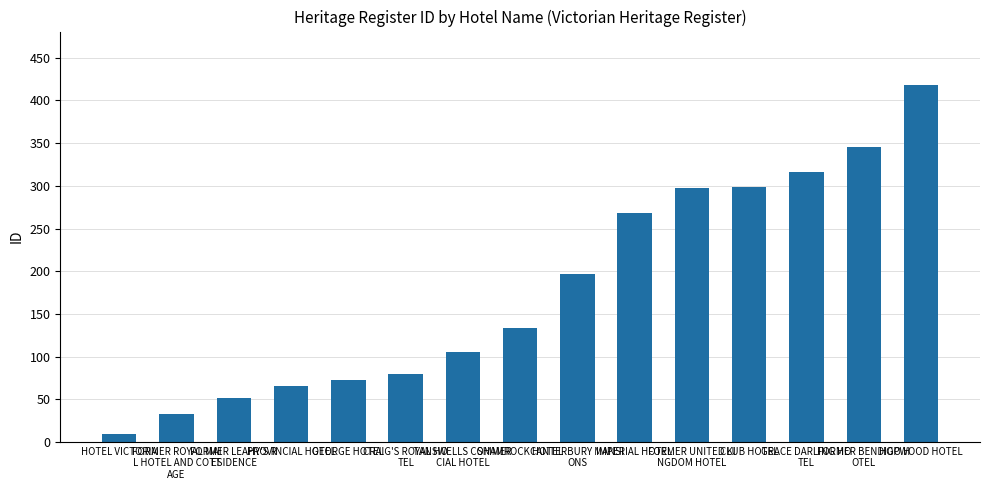

Is it true that the value at GRACE DARLING HO
TEL is 316?

True